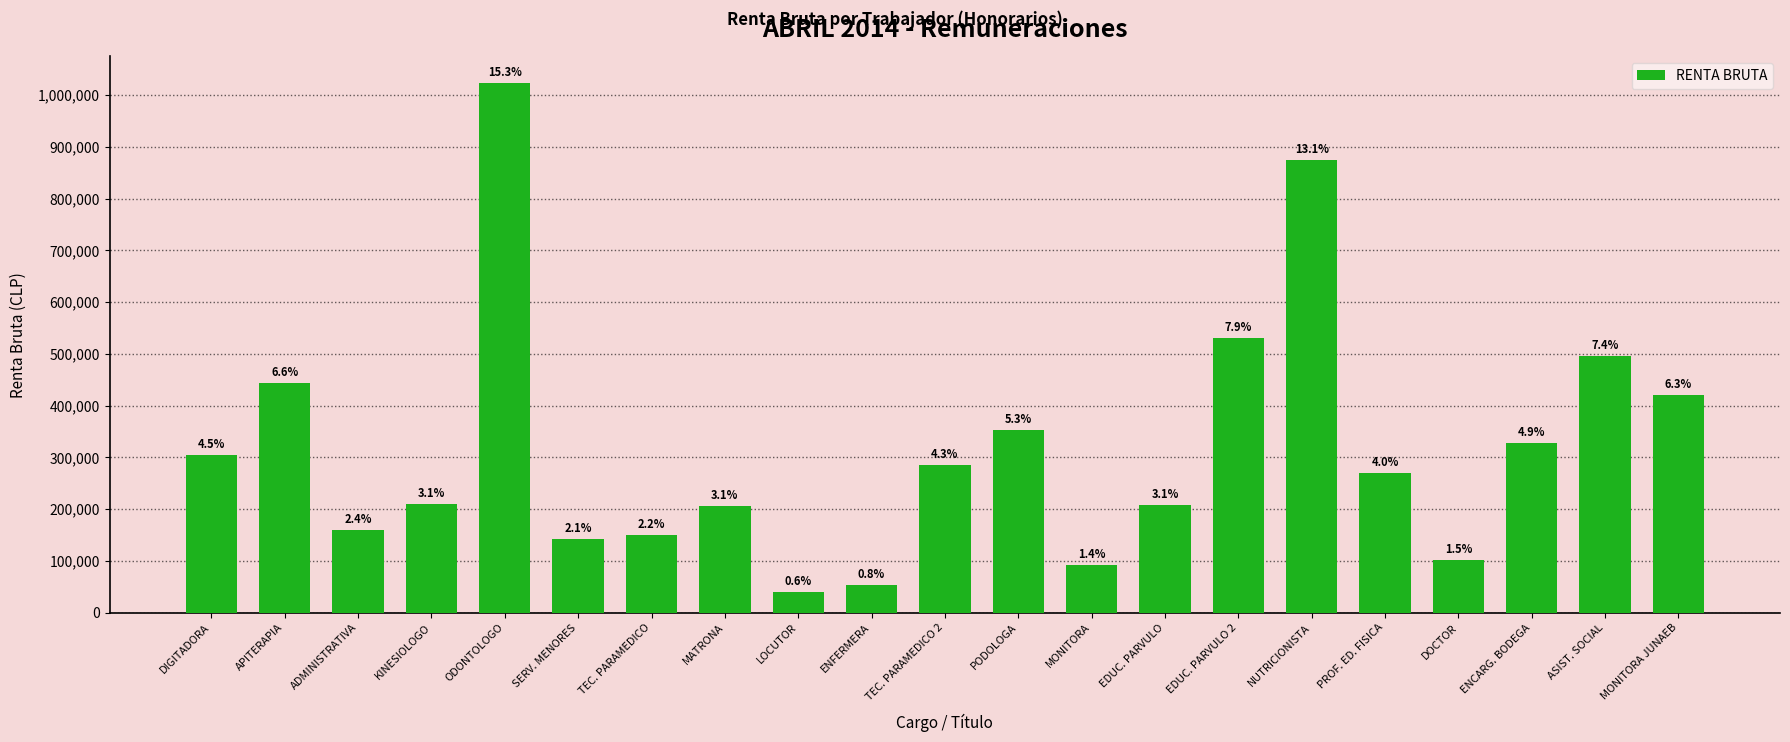

What is the difference between the second highest and second lowest values?

821576